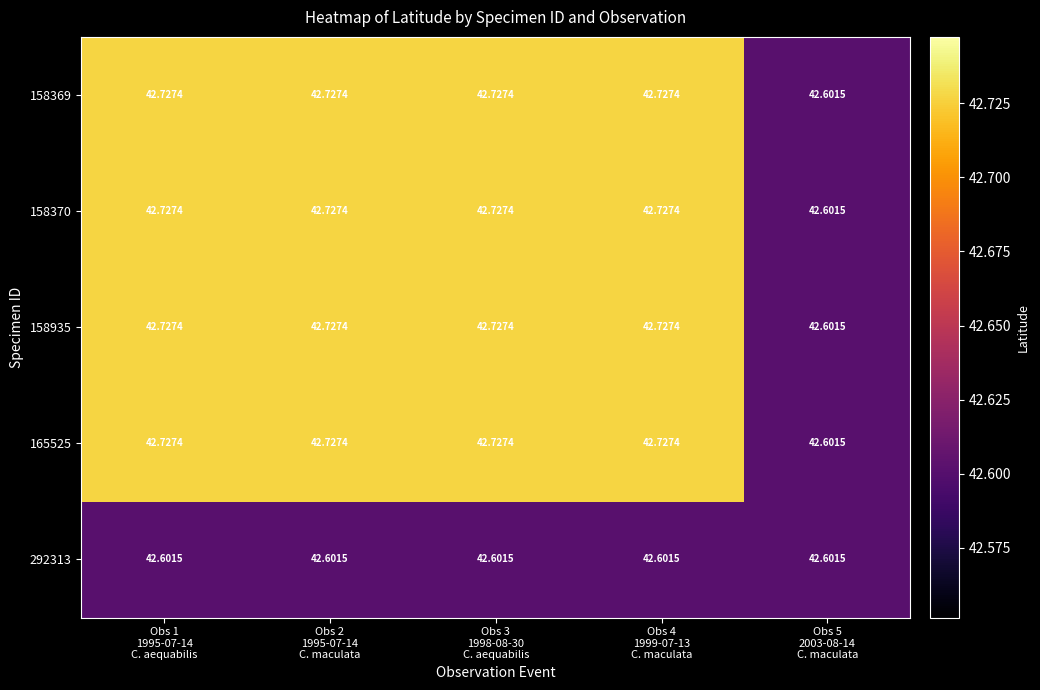

Which series has the largest range (max minus min)?

158369